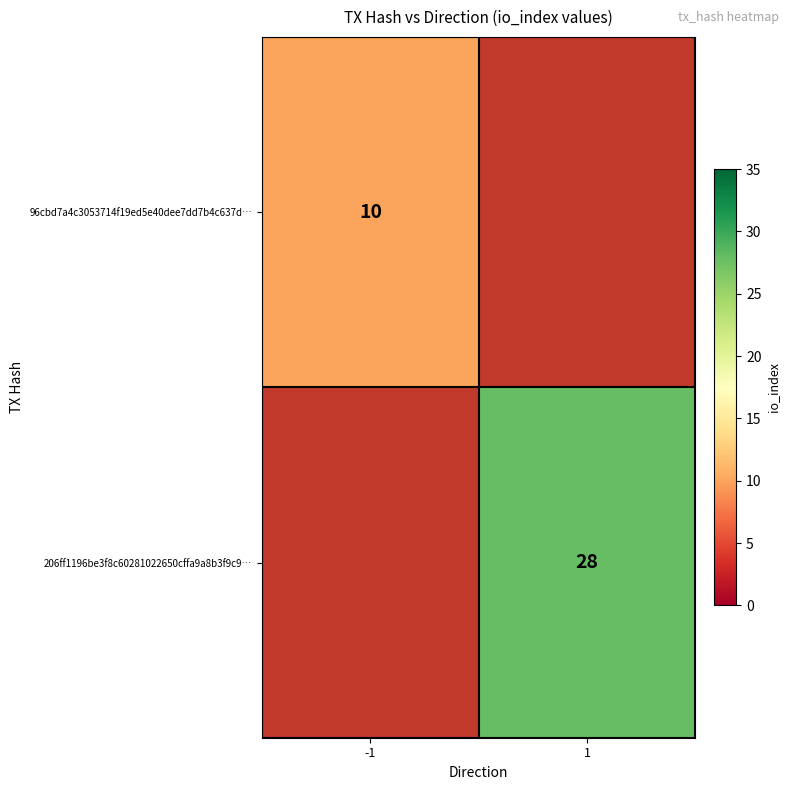

Is it true that 206ff1196be3f8c60281022650cffa9a8b3f9c9… equals 28 at 1?

True